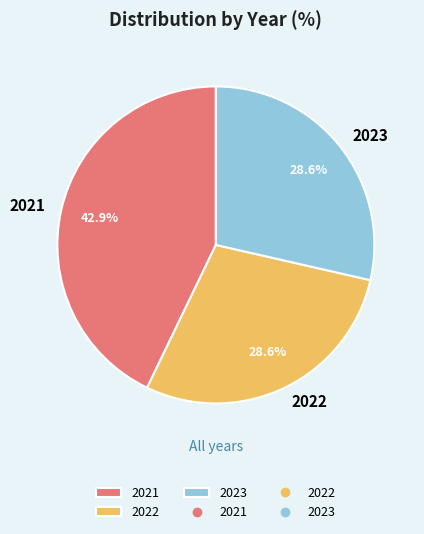

What portion of the pie excludes 2022?

71.4%